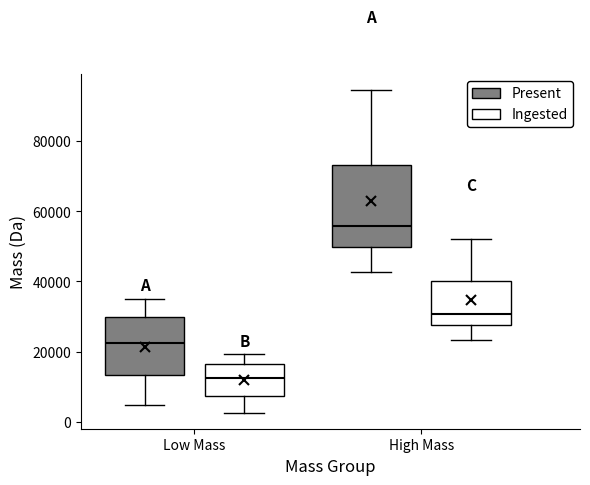

Which box is the tallest, from its lower edge to its upper edge?

High Mass (Present)